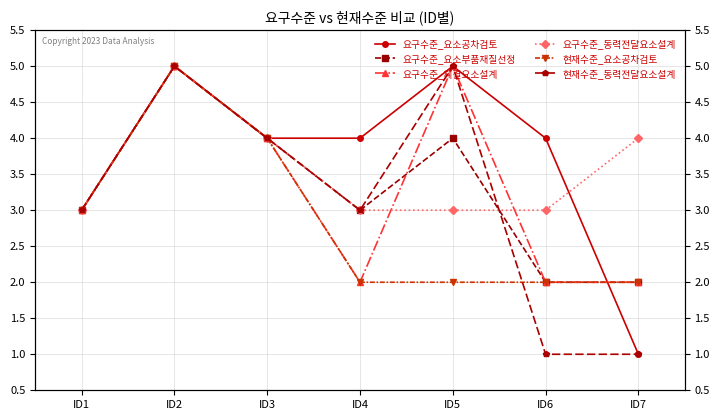

What is the total value across all series at ID2?

30